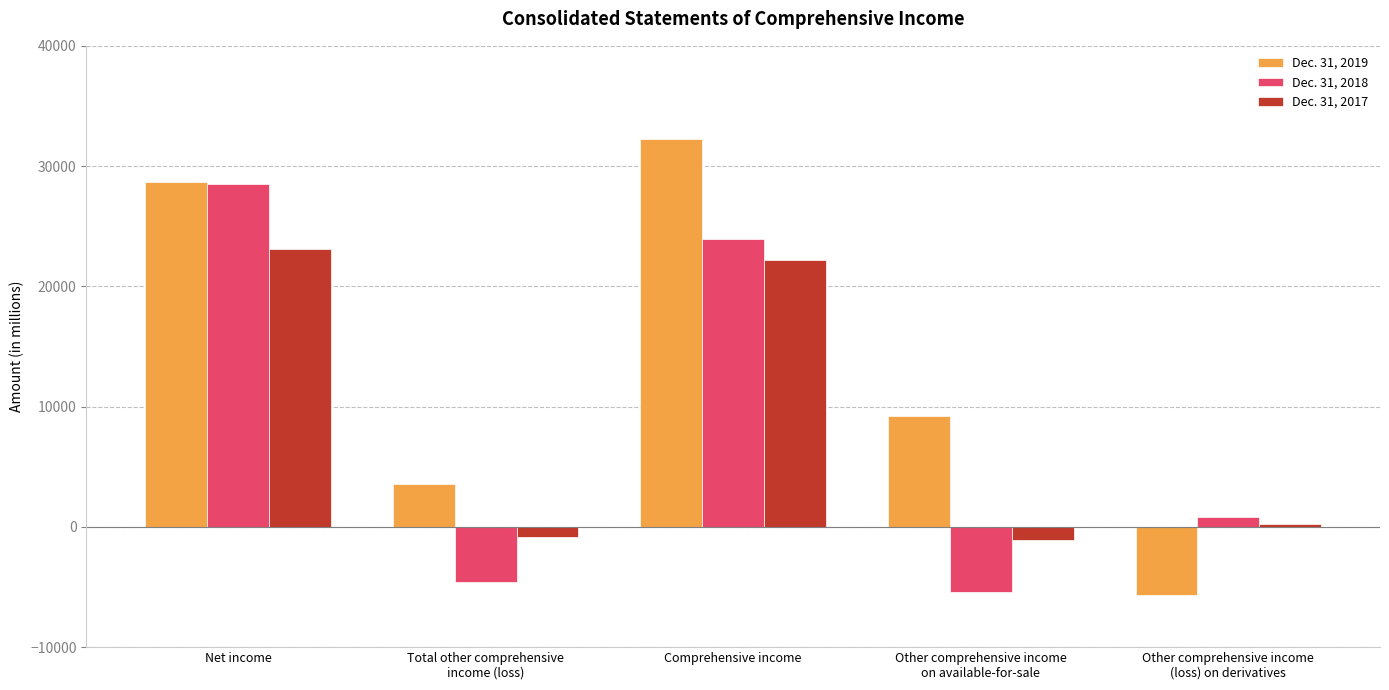

Which series has the widest spread of values?

Dec. 31, 2019